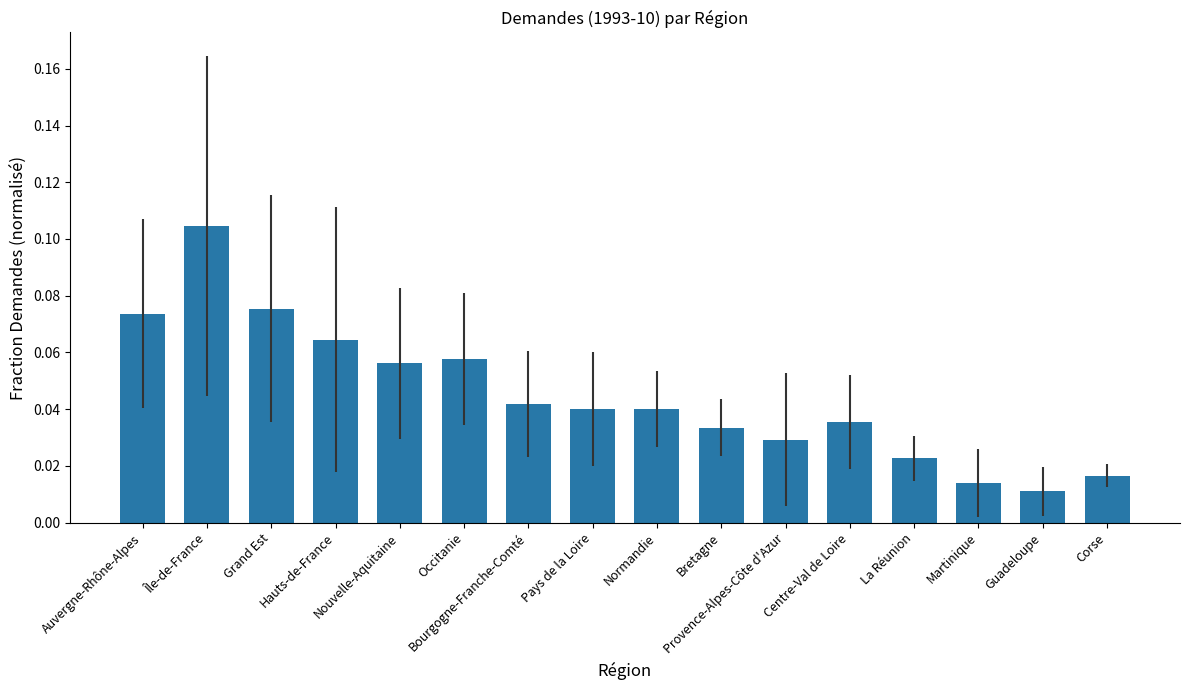

What is the label of the 16th bar from the left?

Corse